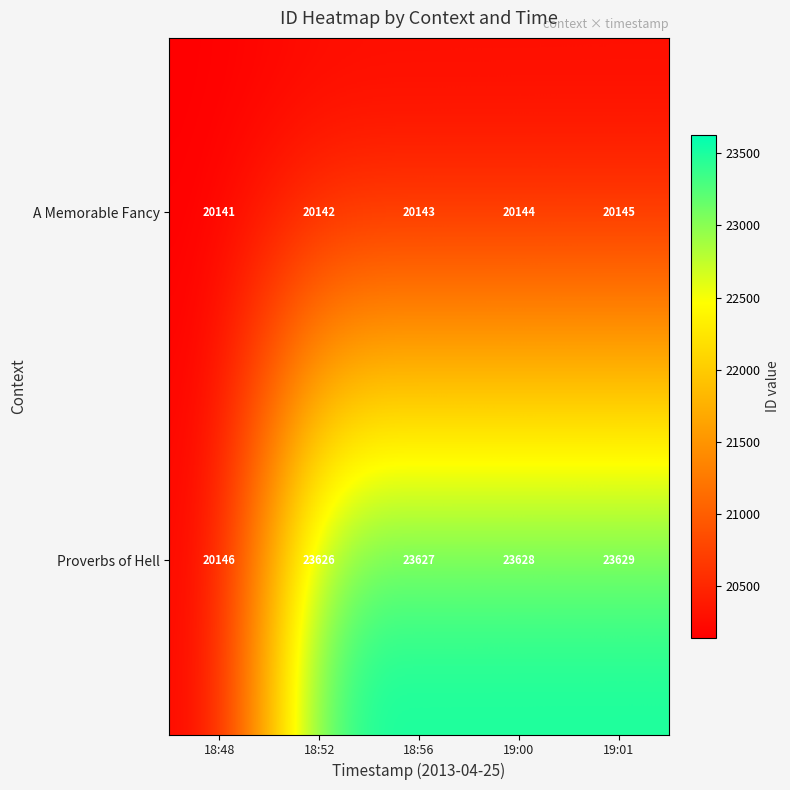

Rank the series at 19:00 from lowest to highest value.

A Memorable Fancy, Proverbs of Hell